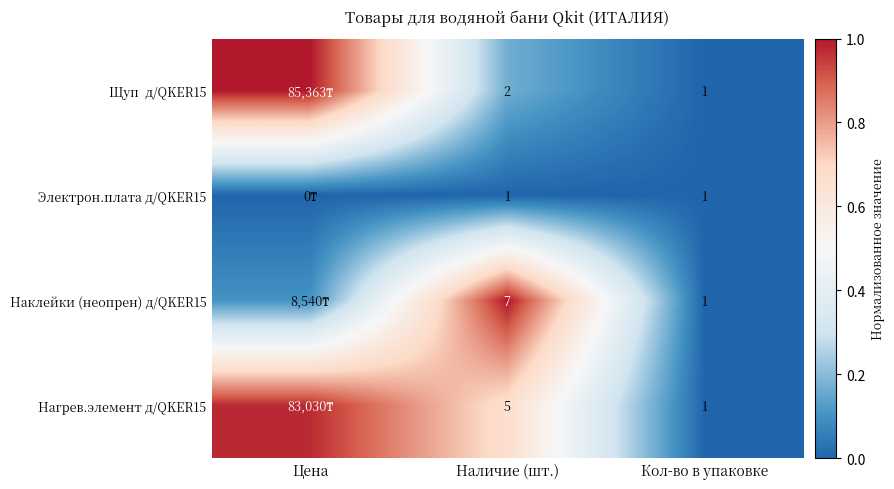

At how many categories does at least one series exceed 0?

2